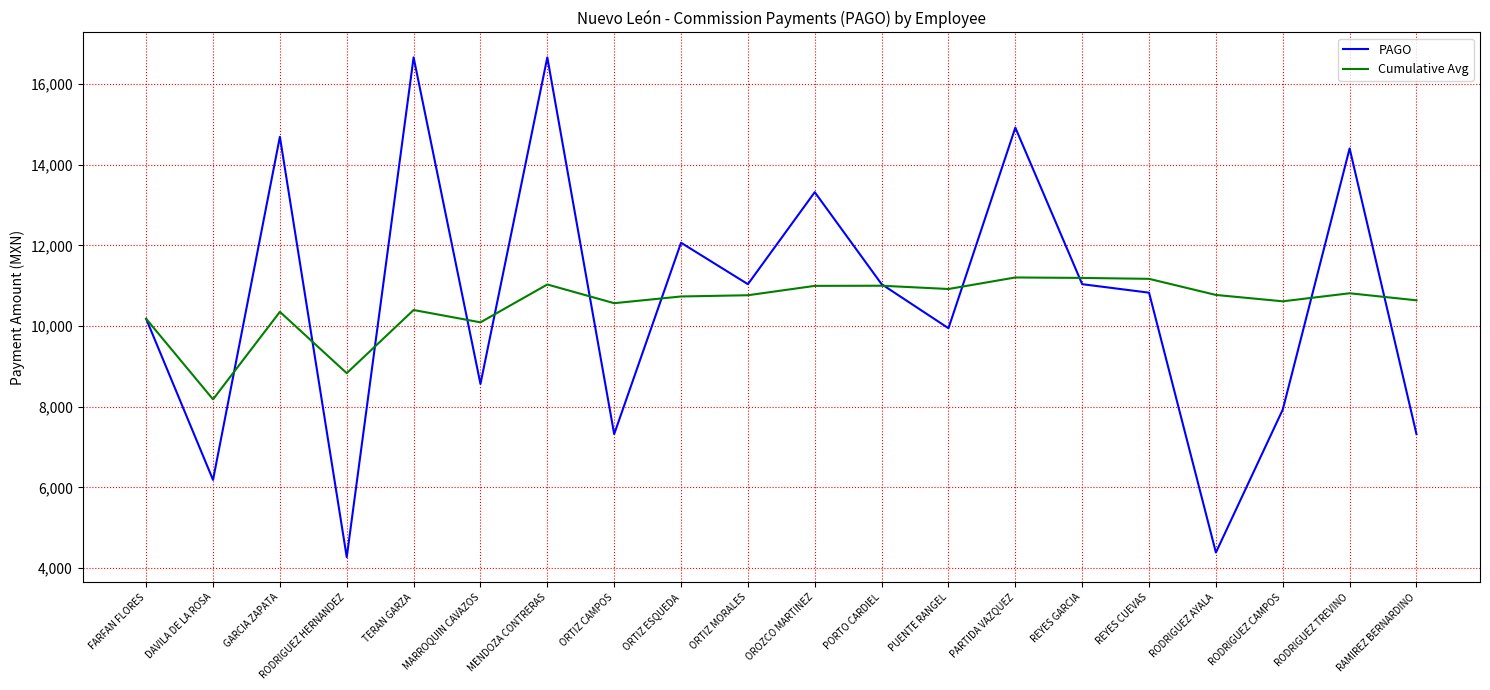

What value does the Cumulative Avg series have at RAMIREZ BERNARDINO?

10636.9